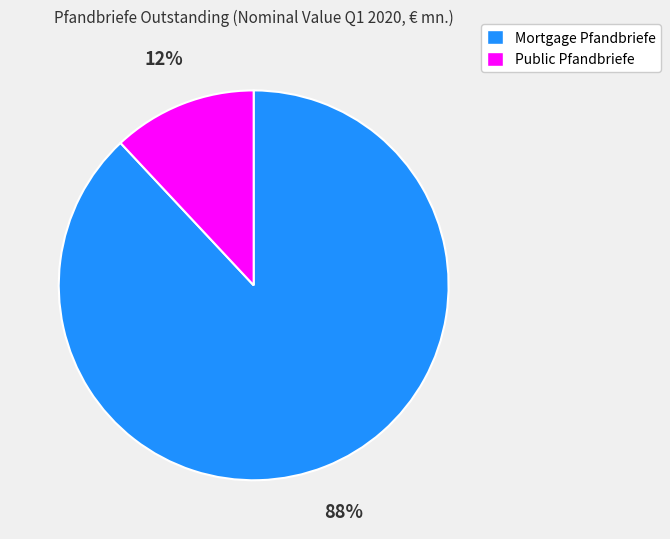

Between Public Pfandbriefe and Mortgage Pfandbriefe, which is larger?

Mortgage Pfandbriefe